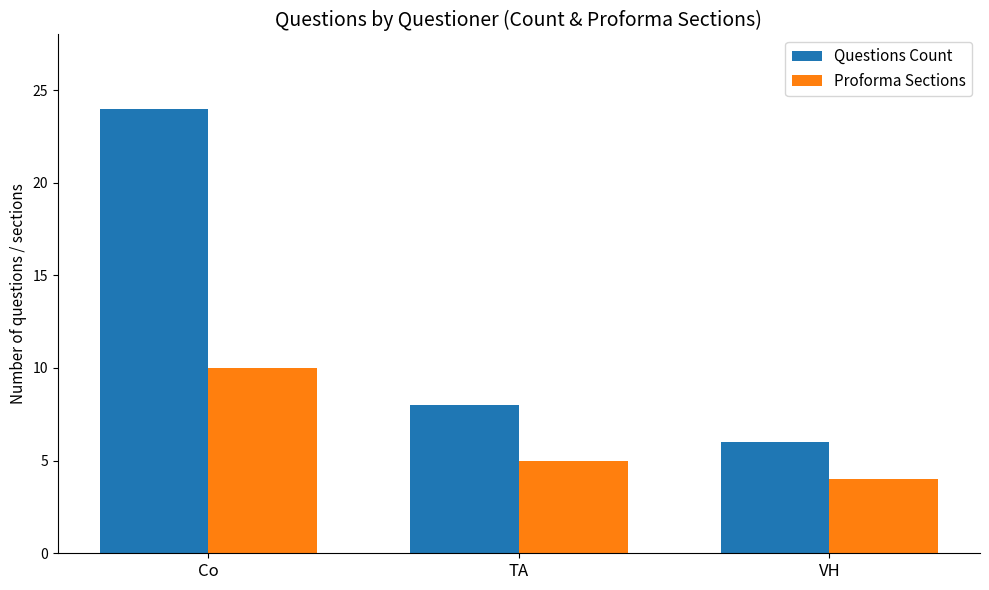

At which label is Proforma Sections closest to 7?

TA